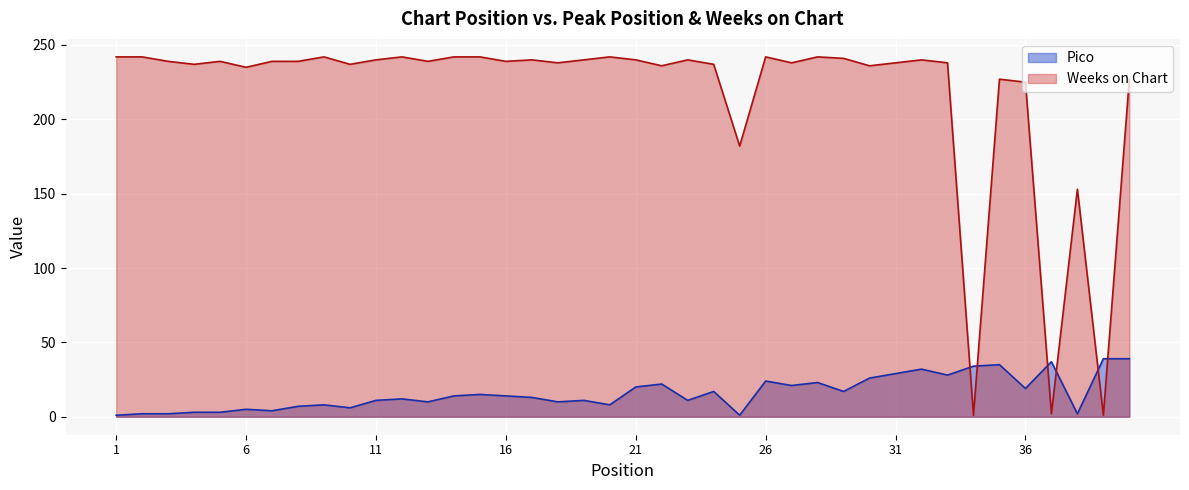

True or false: Pico line has more than 1 points higher than both neighbors.

True